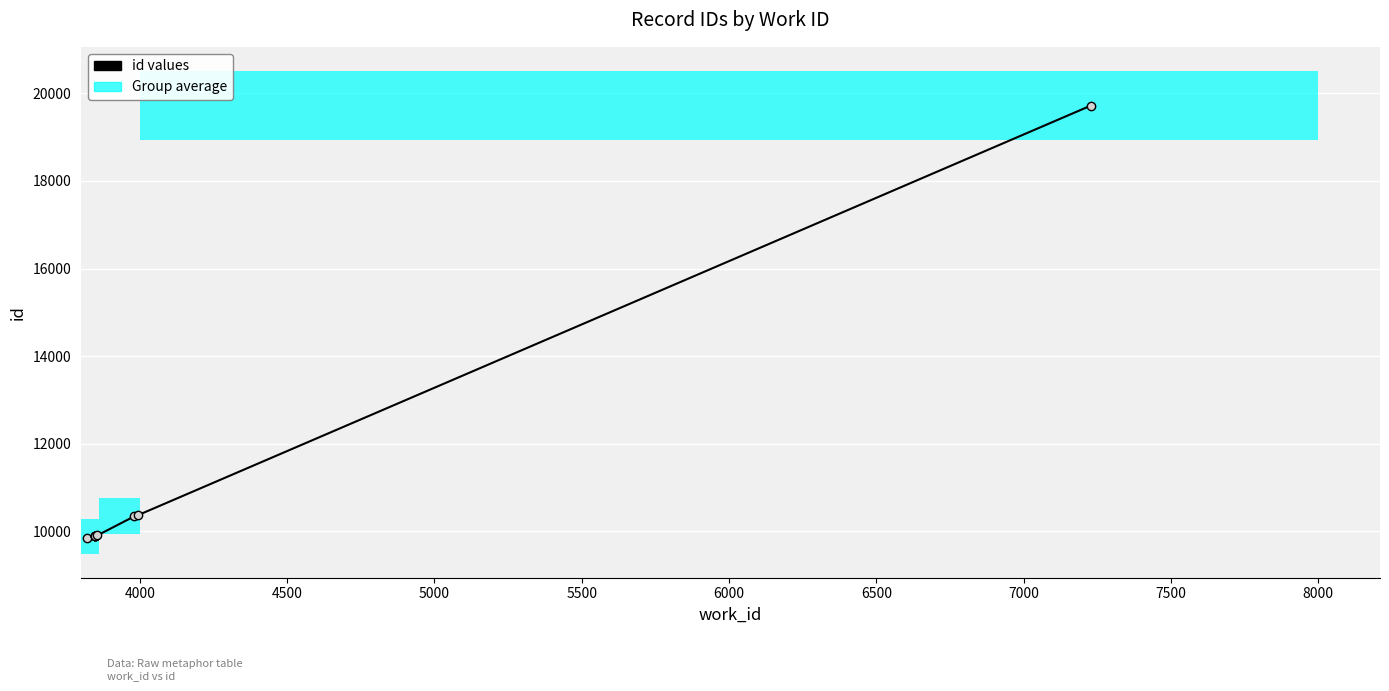

What is the greatest value displayed?

19723